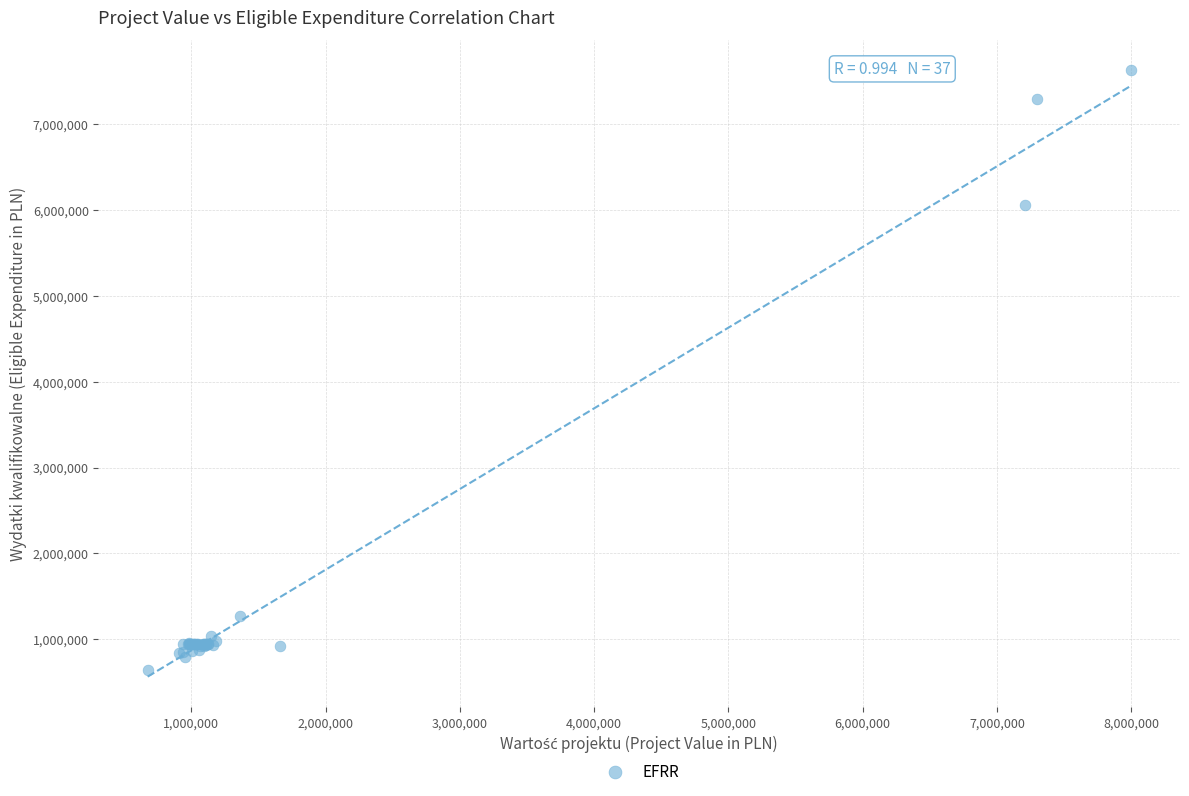

What Y value in the scatter plot is closest to 4132976?

6062710.0